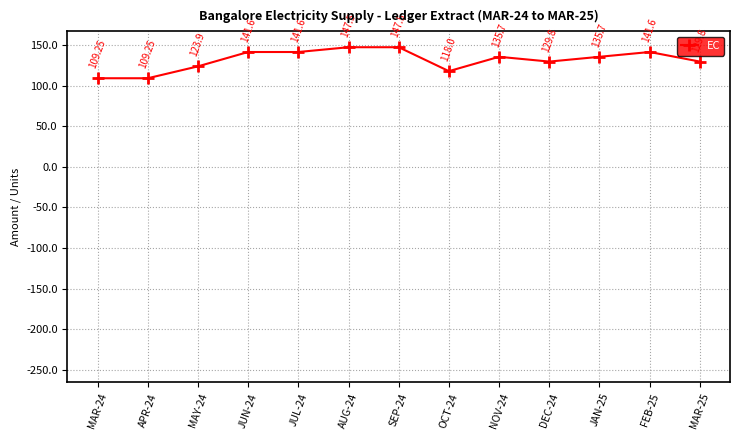

What is the total value across all series at DEC-24?

271.8